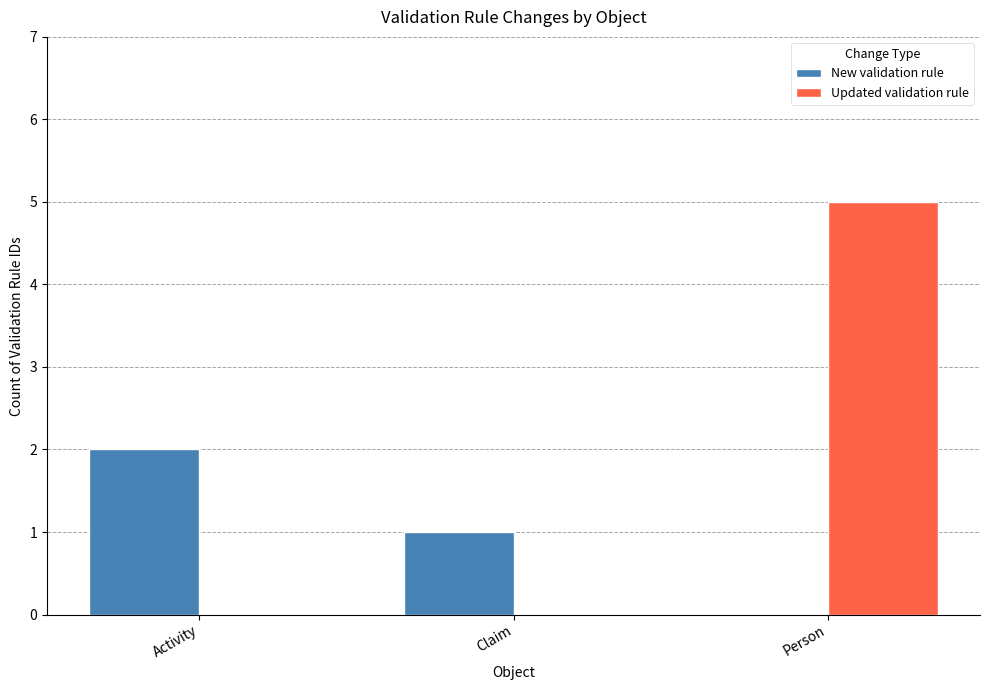

What is the maximum value shown in the chart?

5